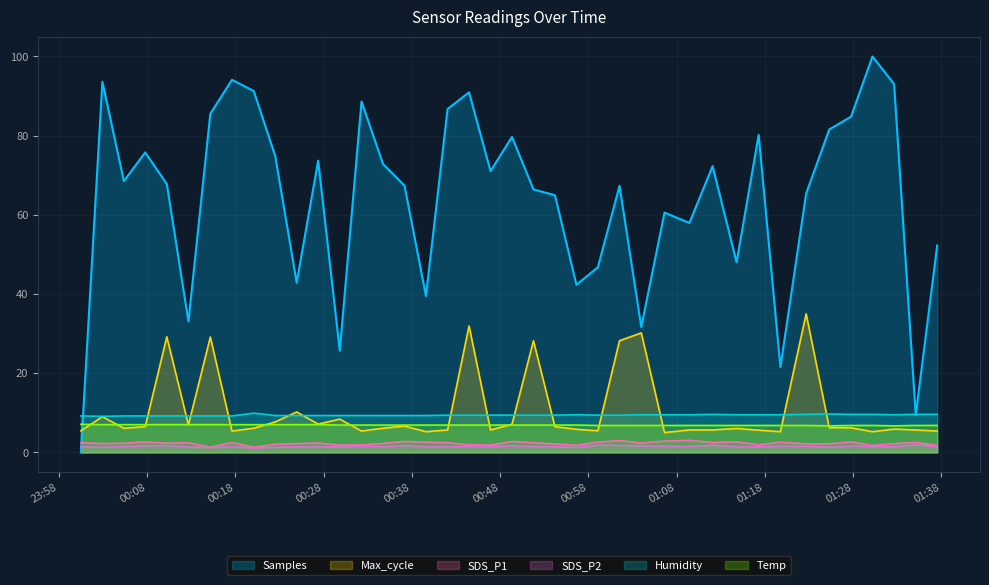

What are all the series names shown in the legend?

Samples, Max_cycle, SDS_P1, SDS_P2, Humidity, Temp